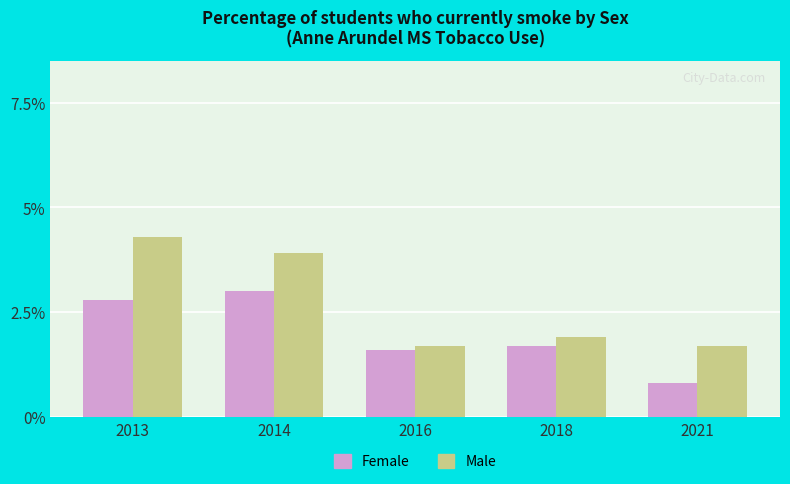

Which series has the largest range (max minus min)?

Male